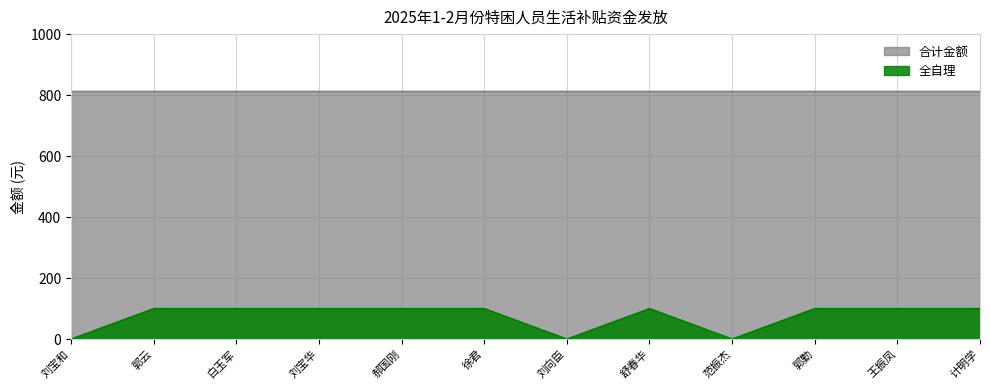

What is the value of the 12th point from the left?

100